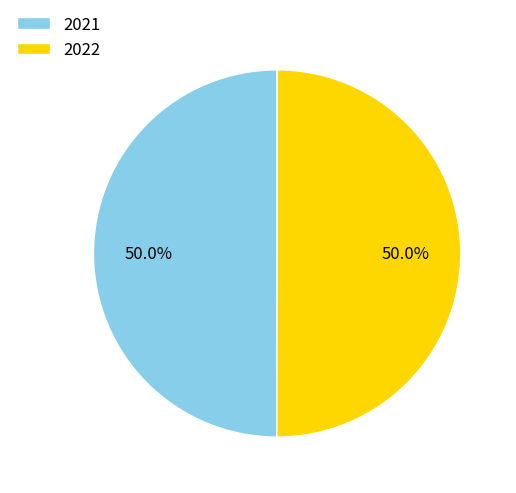

What percentage is NOT represented by 2022?

50.0%